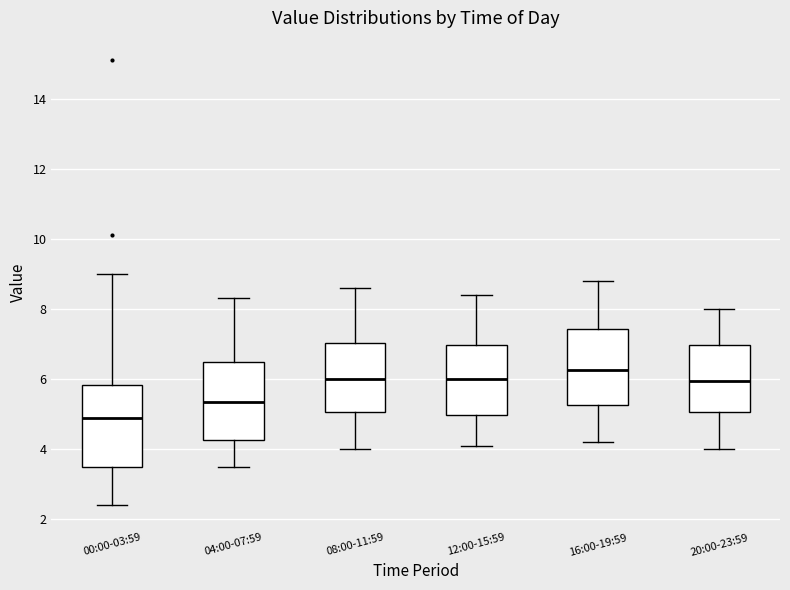

Reading left to right, read every box against the y-axis: the position of its median line, the range the box covers, and the ends of its whiskers. The values are not printed on the chart, so give them approximately, as read against the axis.

00:00-03:59: median 4.8, box 3.4 to 5.8, whiskers 2.4 to 9.0
04:00-07:59: median 5.4, box 4.2 to 6.6, whiskers 3.6 to 8.4
08:00-11:59: median 6.0, box 5.0 to 7.0, whiskers 4.0 to 8.6
12:00-15:59: median 6.0, box 5.0 to 7.0, whiskers 4.2 to 8.4
16:00-19:59: median 6.2, box 5.2 to 7.4, whiskers 4.2 to 8.8
20:00-23:59: median 6.0, box 5.0 to 7.0, whiskers 4.0 to 8.0